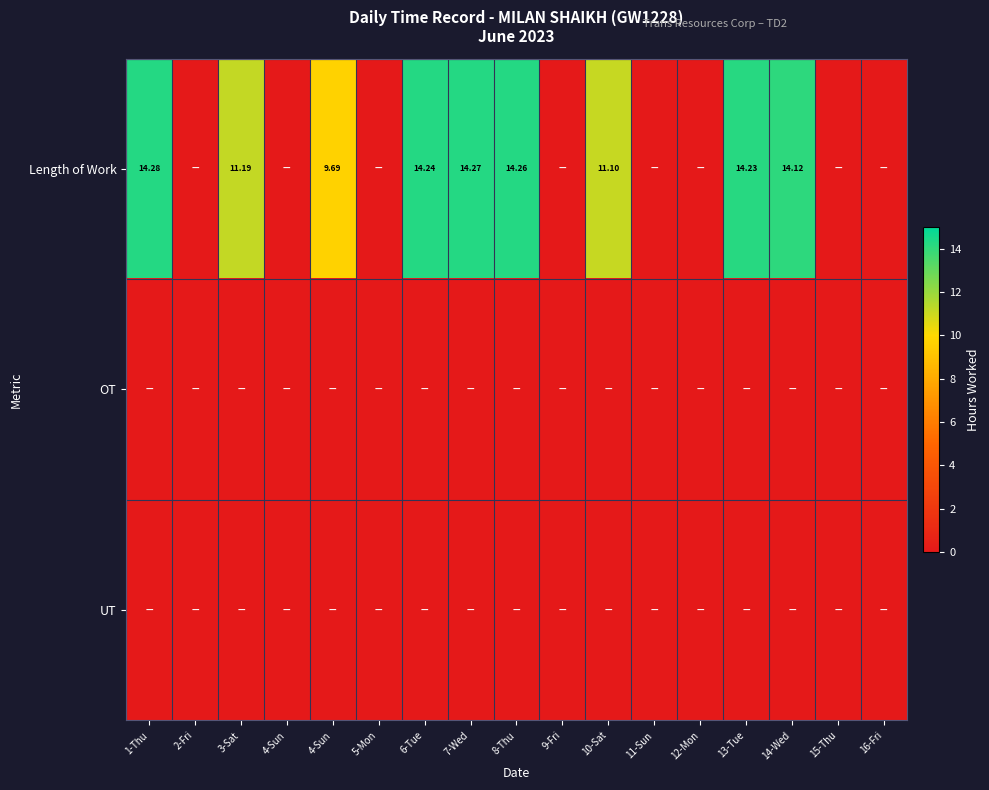

How many series are shown in this chart?

3